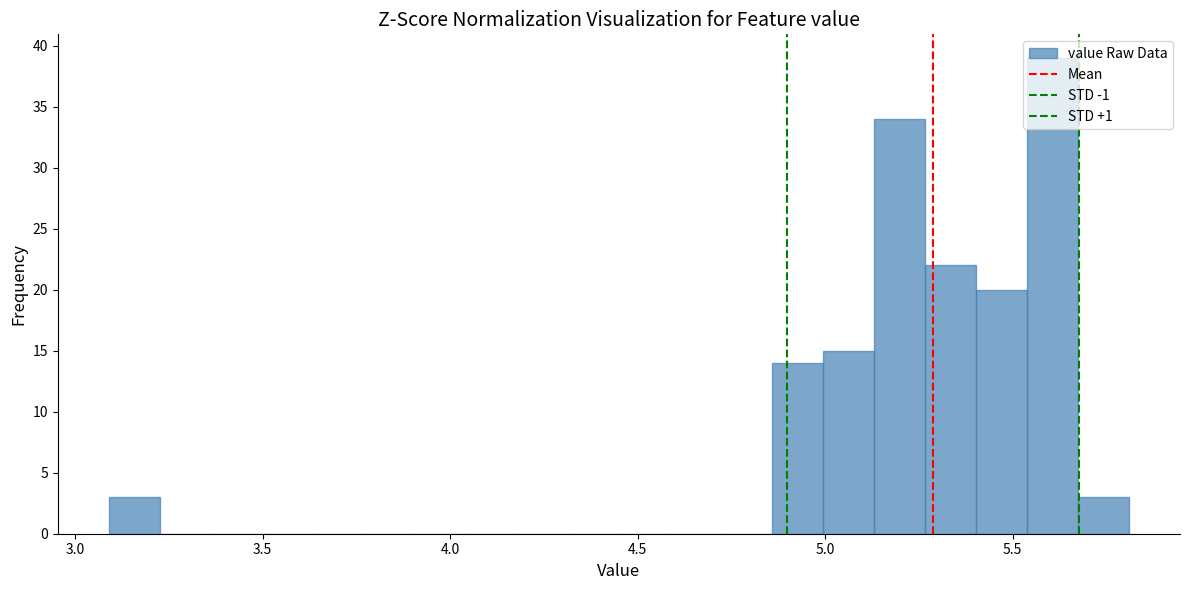

Around what value on the x-axis is the tallest bar? Give the approximate position of its centre, as read against the axis.

5.60